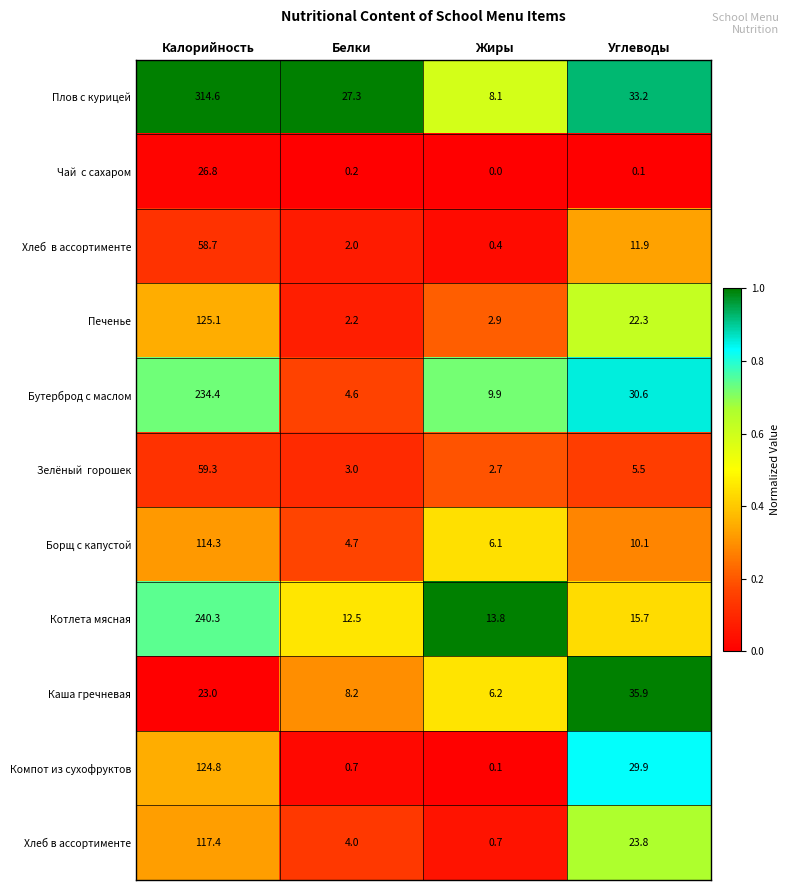

What is the sum of the Борщ с капустой values at Углеводы and Белки?

14.8